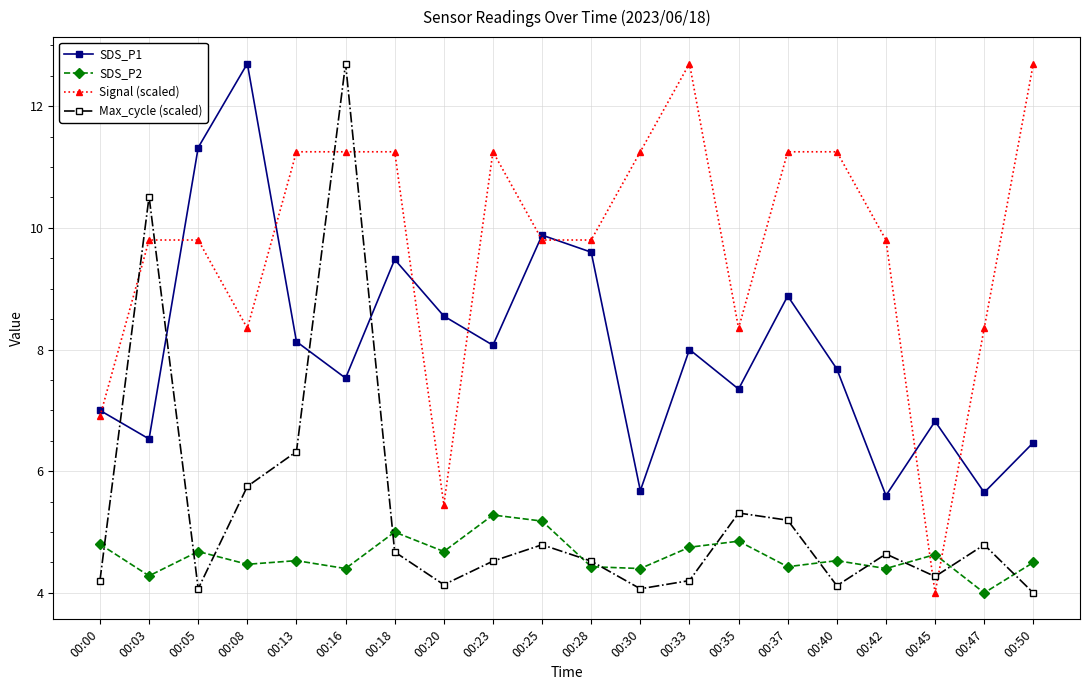

What is the total value across all series at 00:13?

30.2